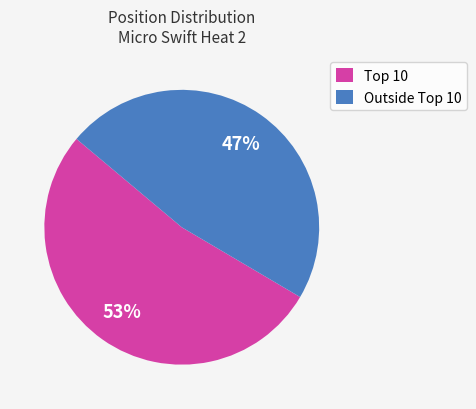

Which category has the smallest portion of the pie?

Outside Top 10